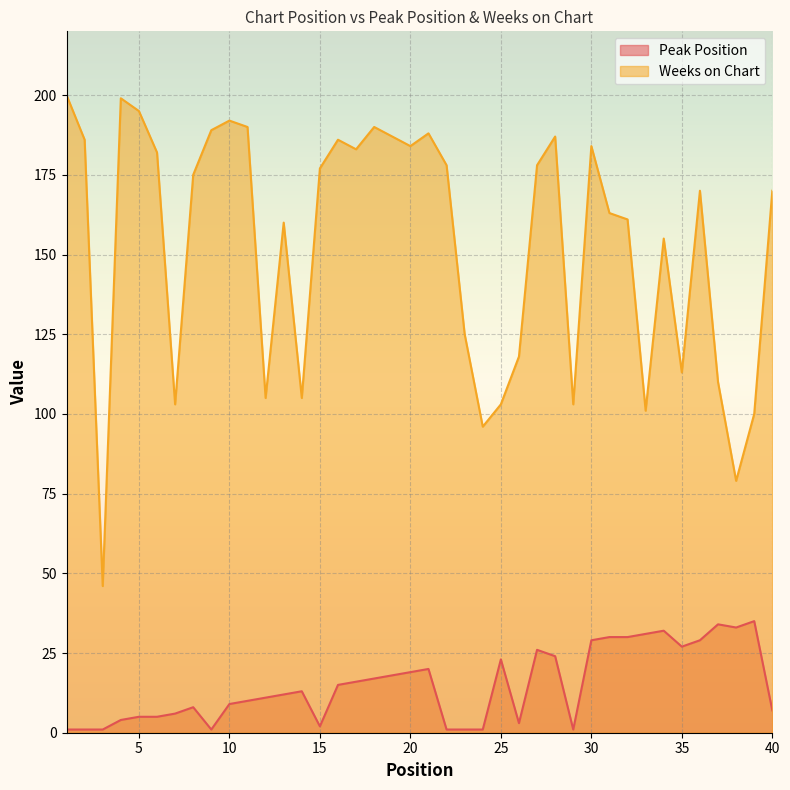

Does the chart display data point markers on the line(s)?

No